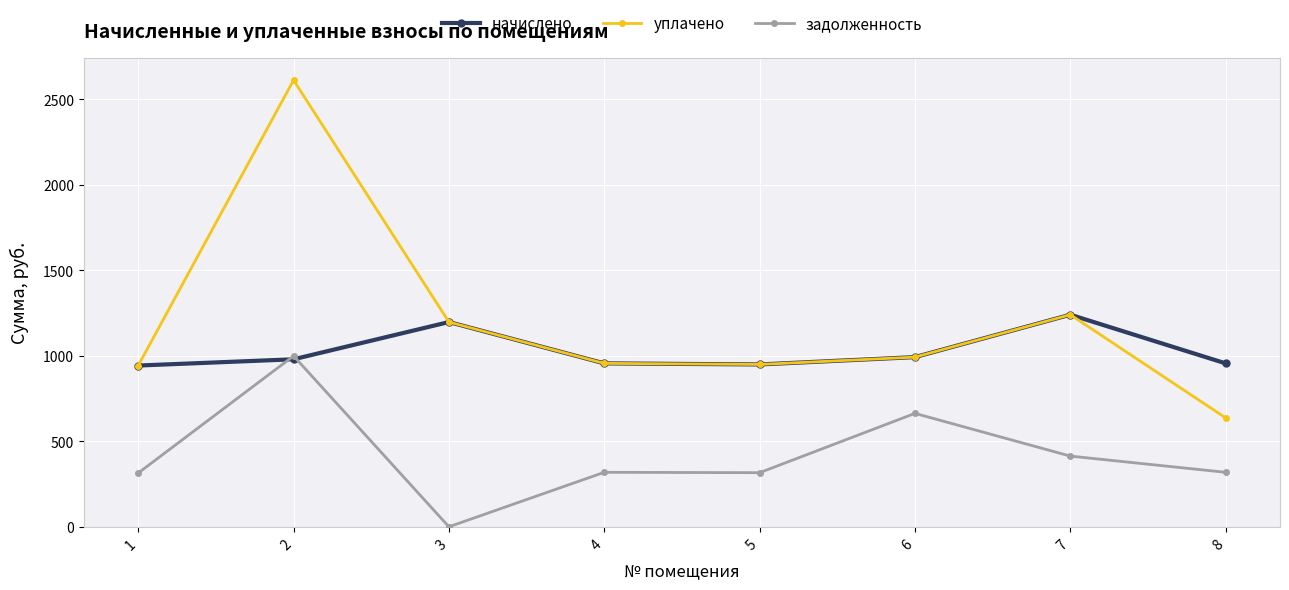

How many values in the задолженность series are below 318?

3